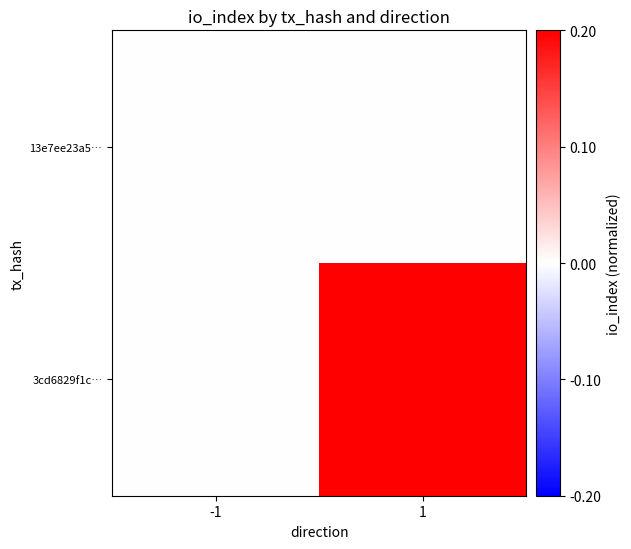

Rank the series at -1 from lowest to highest value.

13e7ee23a5…, 3cd6829f1c…